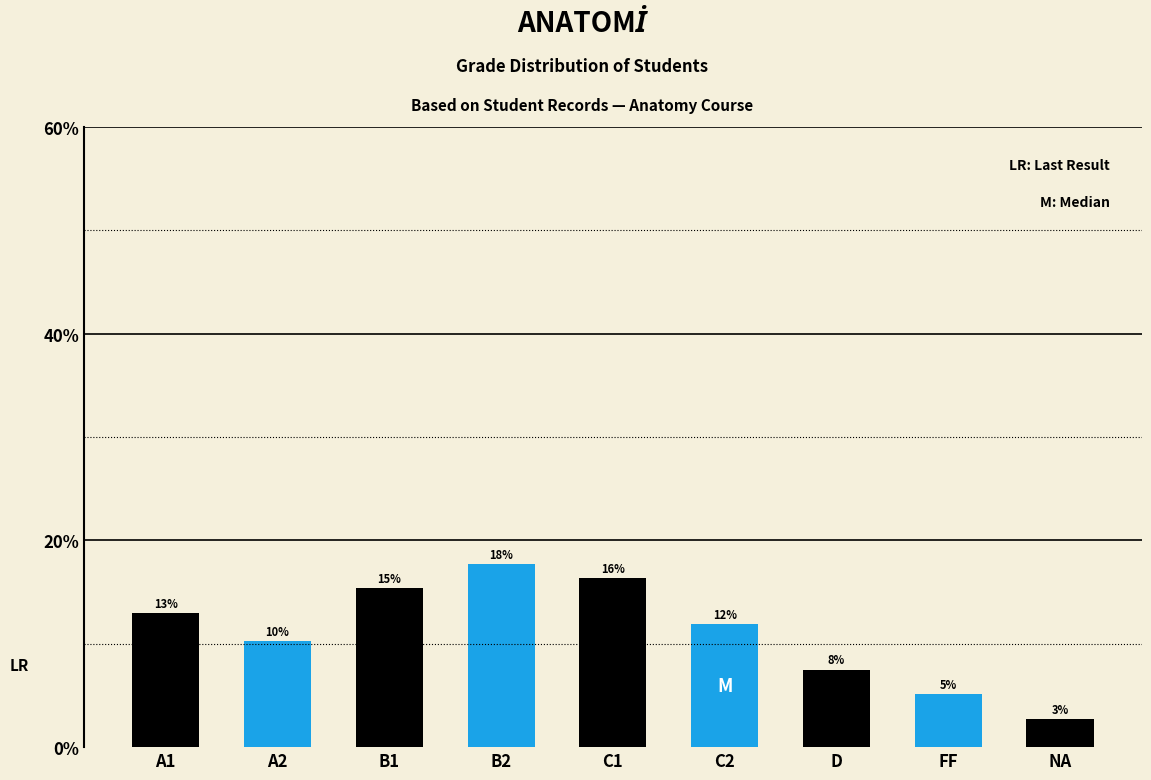

How many bars are there in total?

9